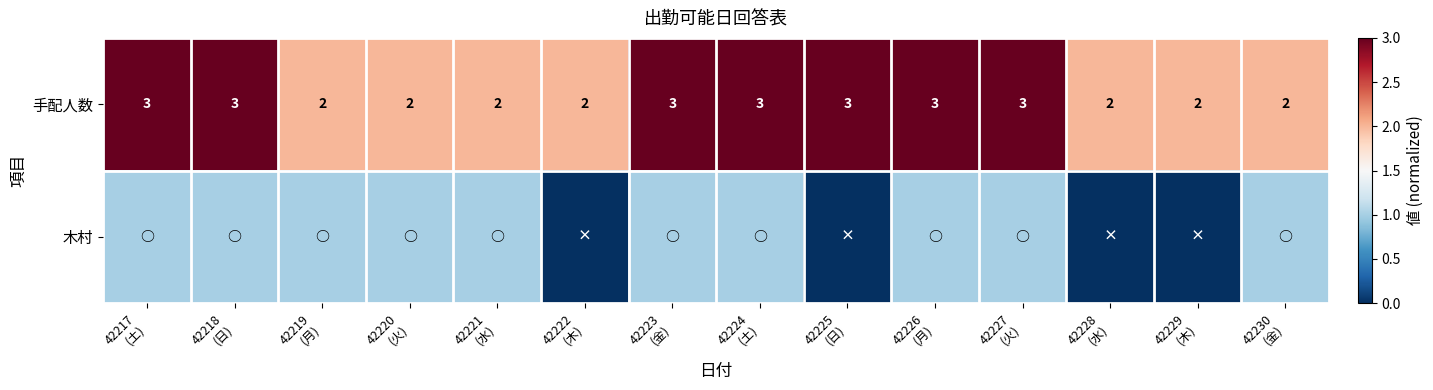

True or false: 木村 has a value of 1 at 42218 (日).

True